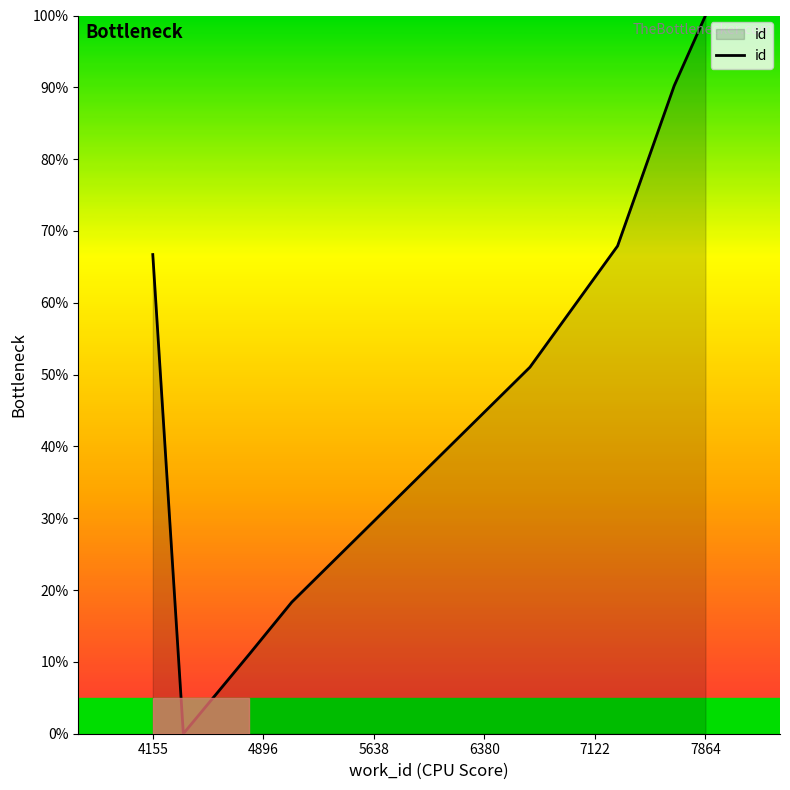

True or false: the data has more than 1 interior local peaks.

False